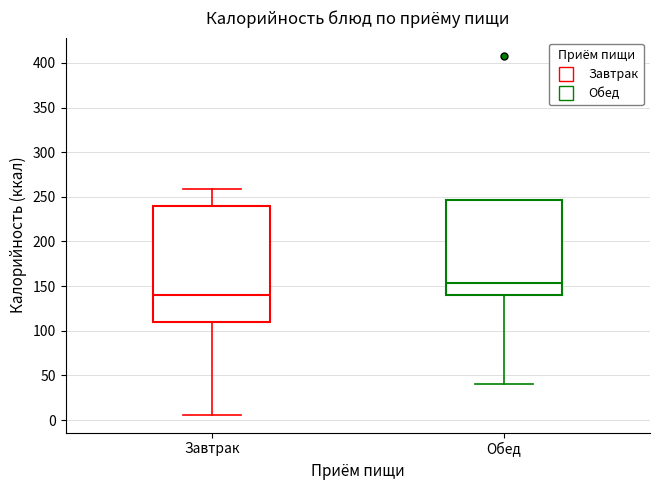

Where does the lower whisker of the box for Обед end on the y-axis? The values are not printed on the chart, so give them approximately, as read against the axis.

40